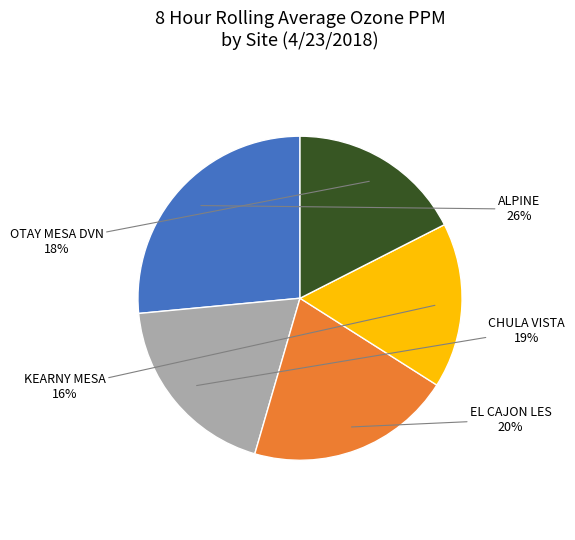

Rank the categories by value from highest to lowest.

ALPINE, EL CAJON LES, CHULA VISTA, OTAY MESA DVN, KEARNY MESA